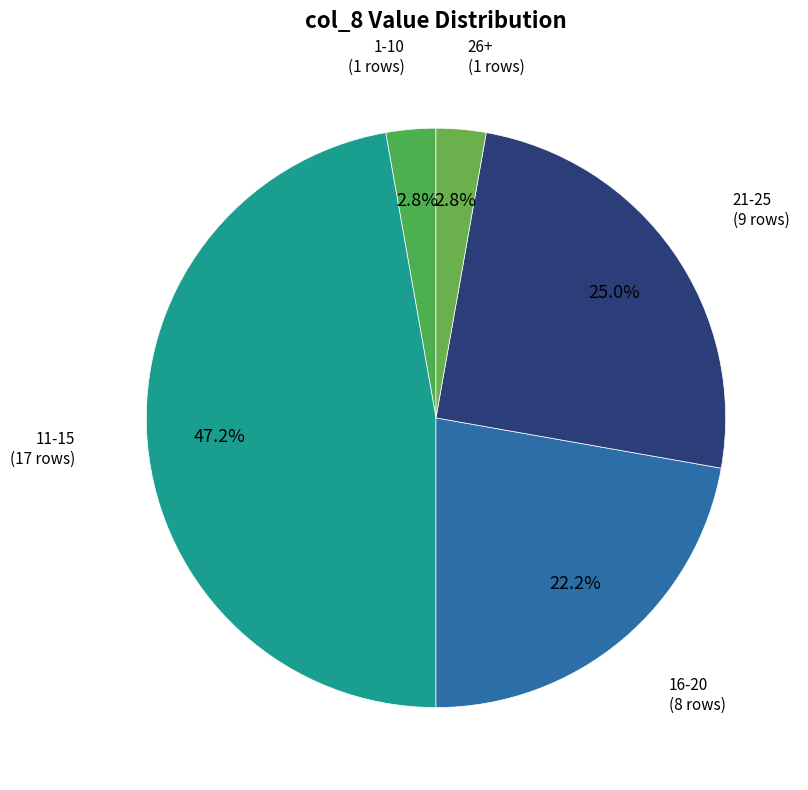

To the nearest percent, what is the average slice percentage?

20%